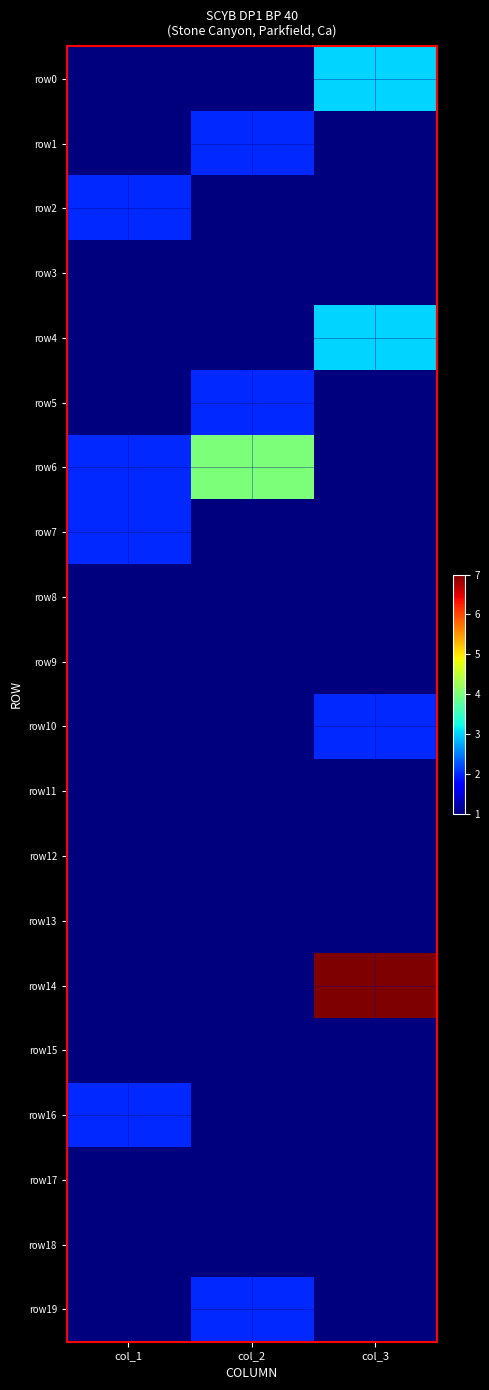

At how many categories does at least one series exceed 3?

2